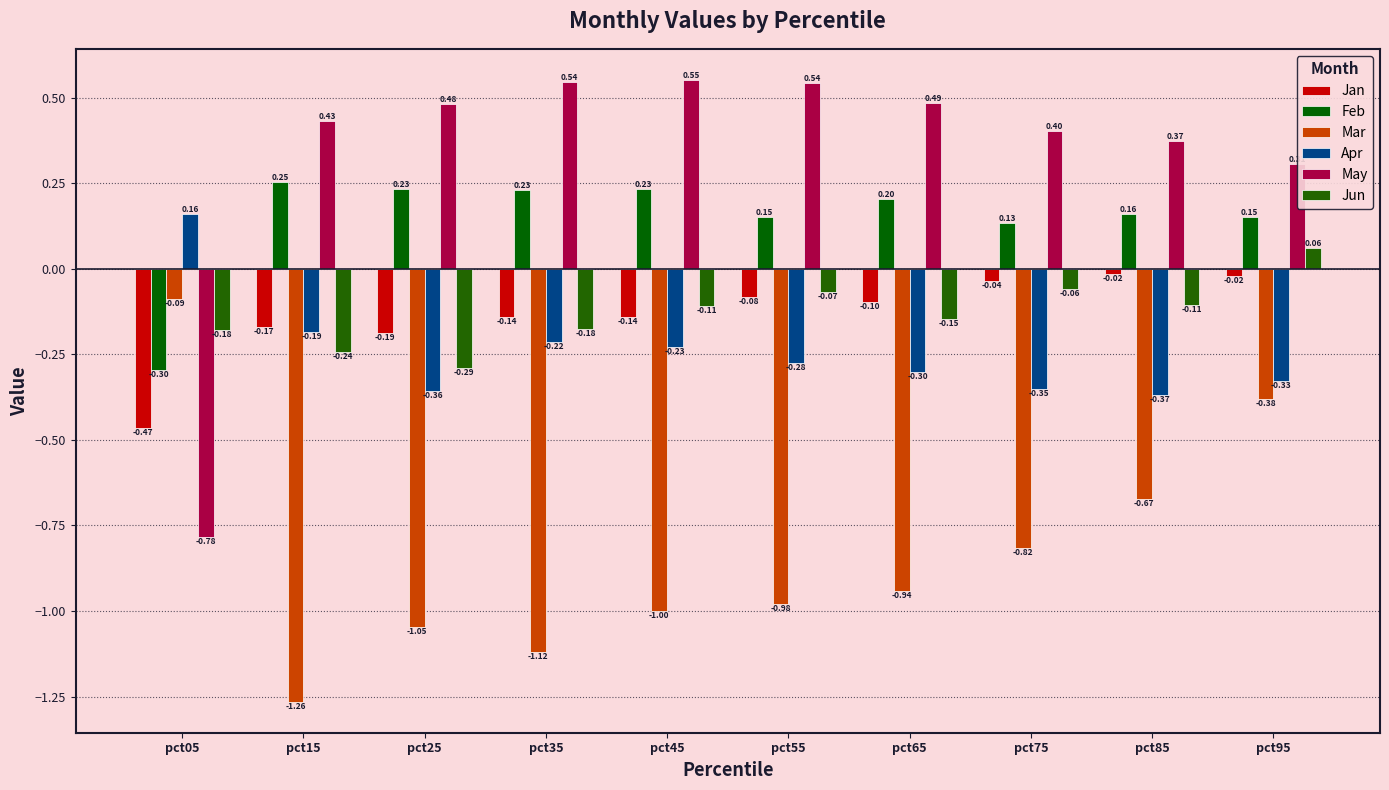

How many values in the Jun series are below 0?

9